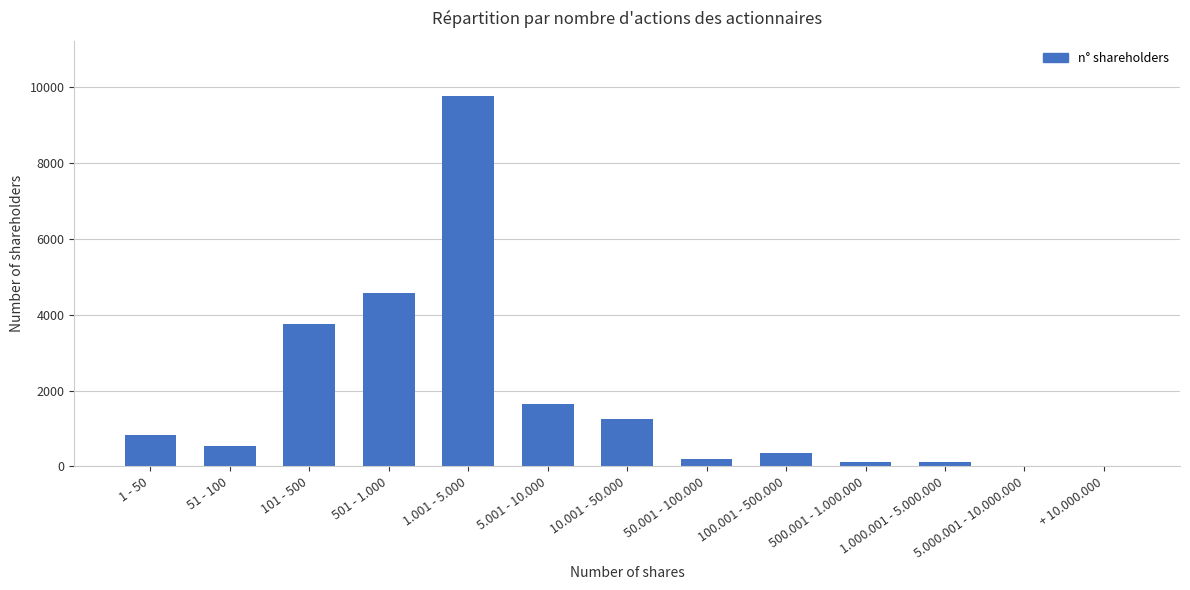

Count the number of data series in this chart.

1